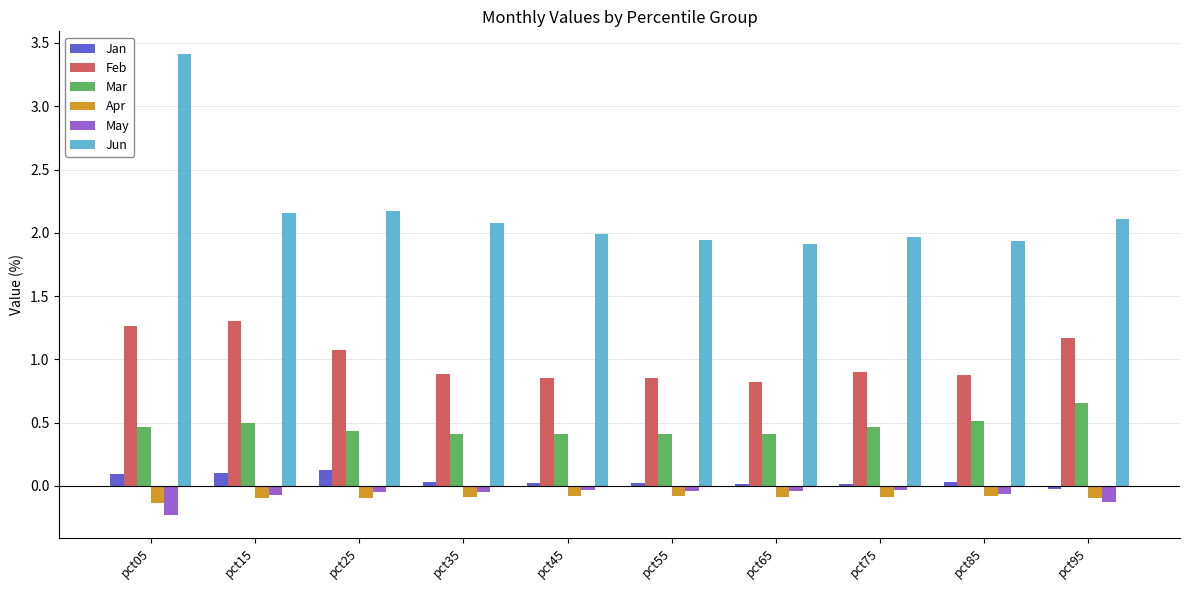

How many bars are there in total?

60